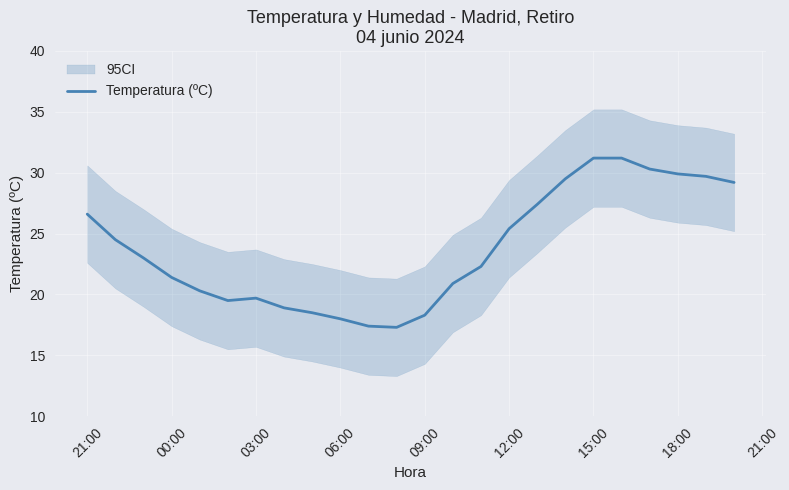

The Temperatura (ºC) series shows 29.9 at 18:00. True or false?

True